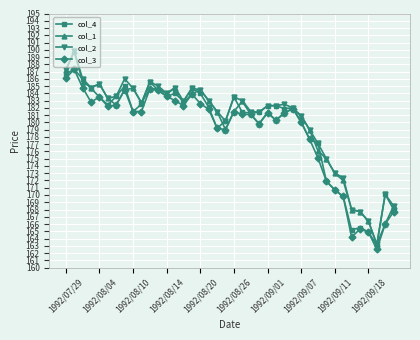

What is the smallest value displayed?

162.5